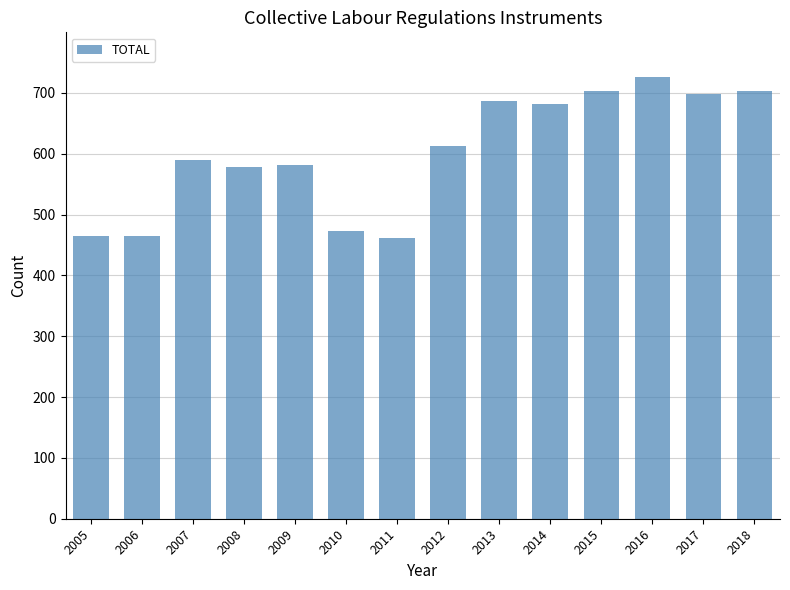

Between 2012 and 2018, which is larger?

2018